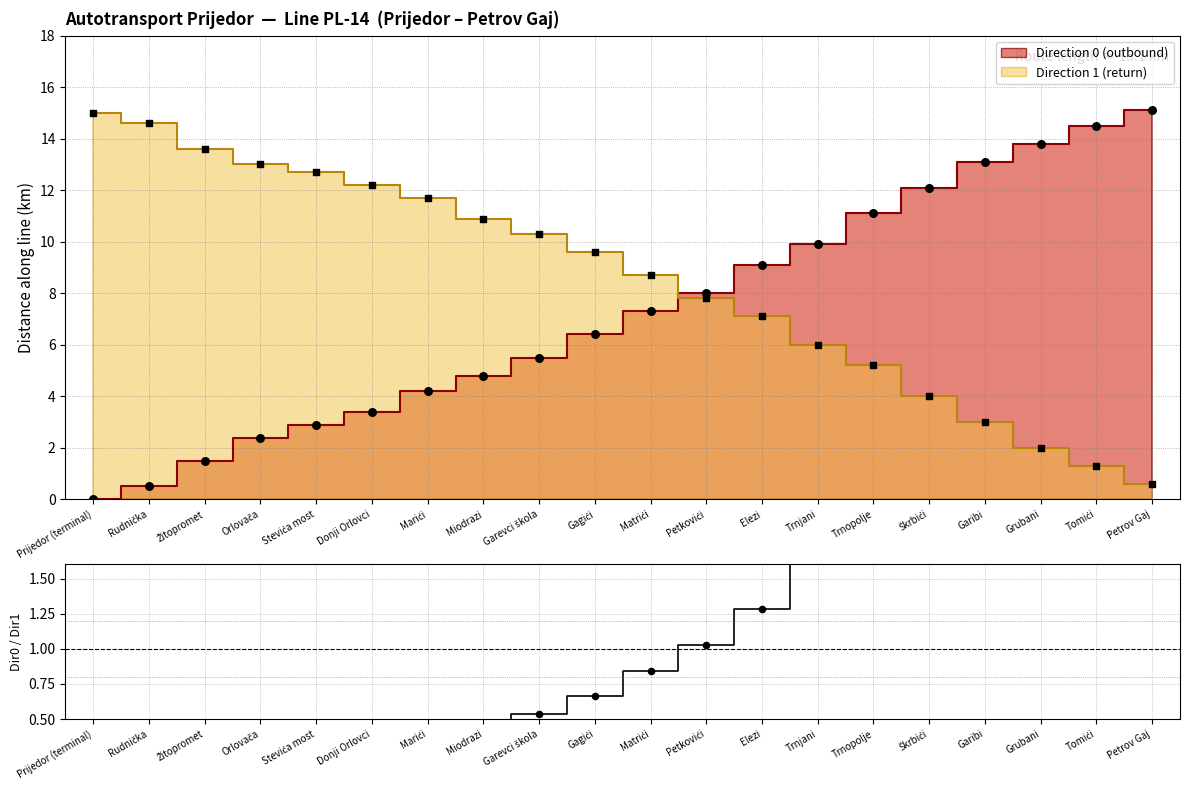

Which series has the largest Y range (max minus min)?

Dir0 / Dir1